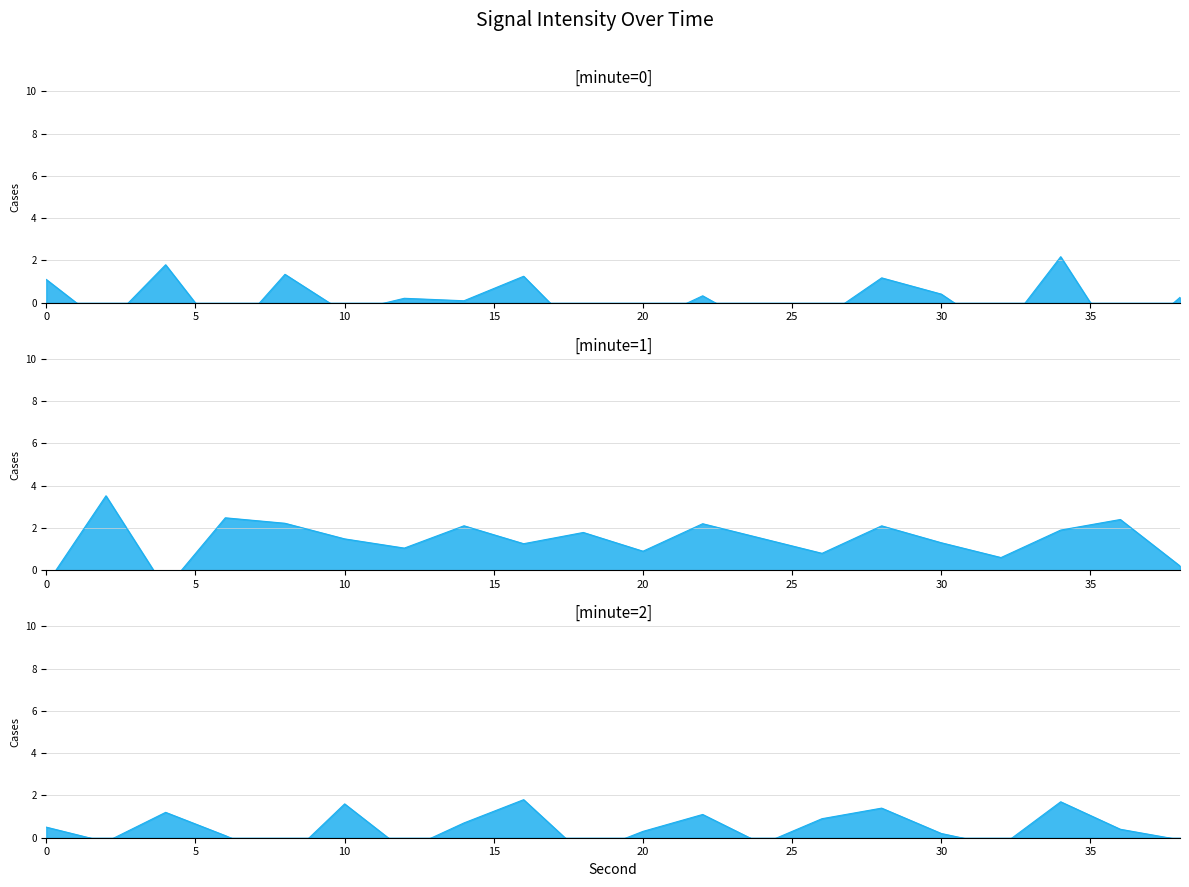

List the series in order of their peak value, highest first.

minute=1, minute=0, minute=2